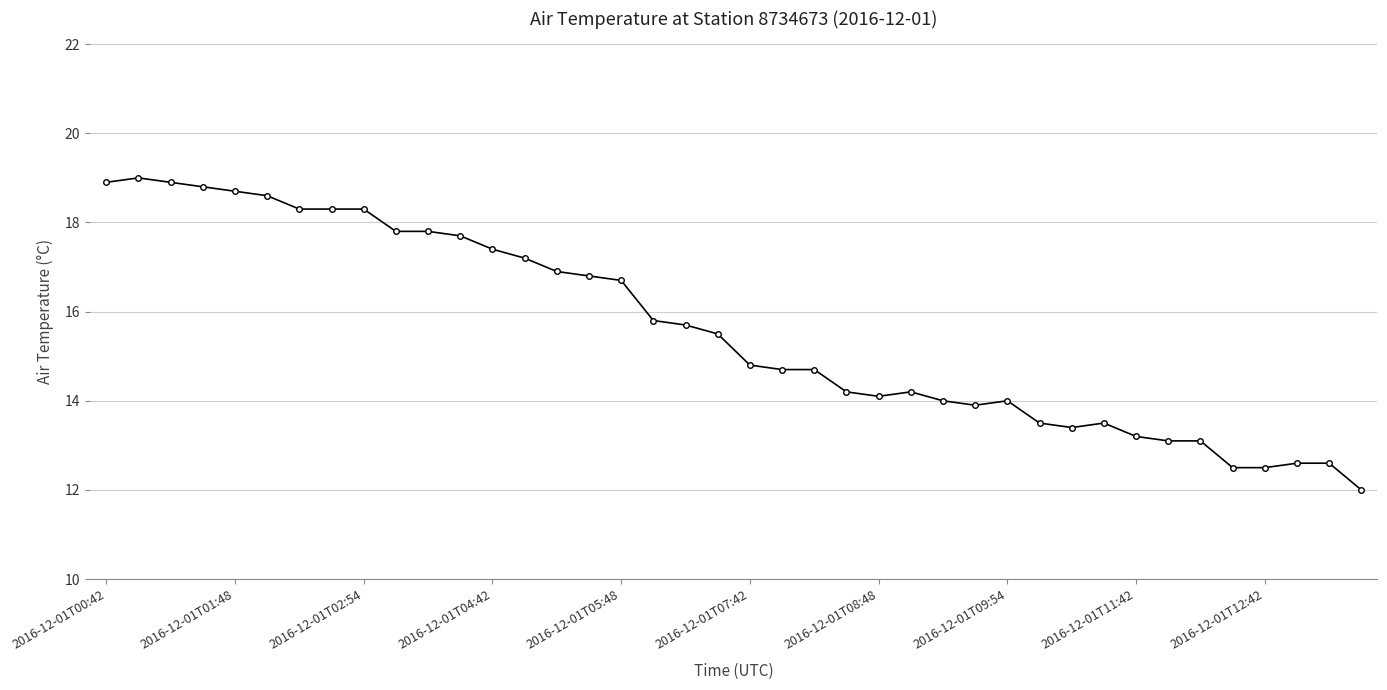

What is the average value?

15.6